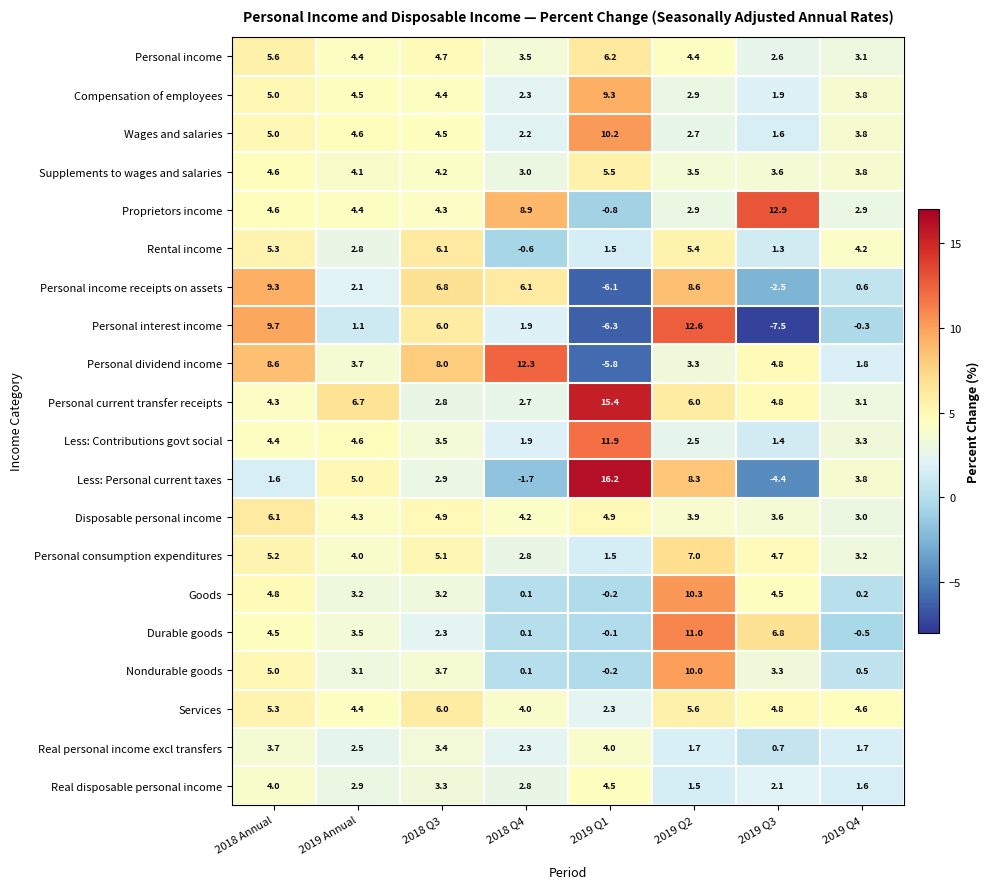

The value of Less: Personal current taxes at 2018 Q3 is 1.2. True or false?

False